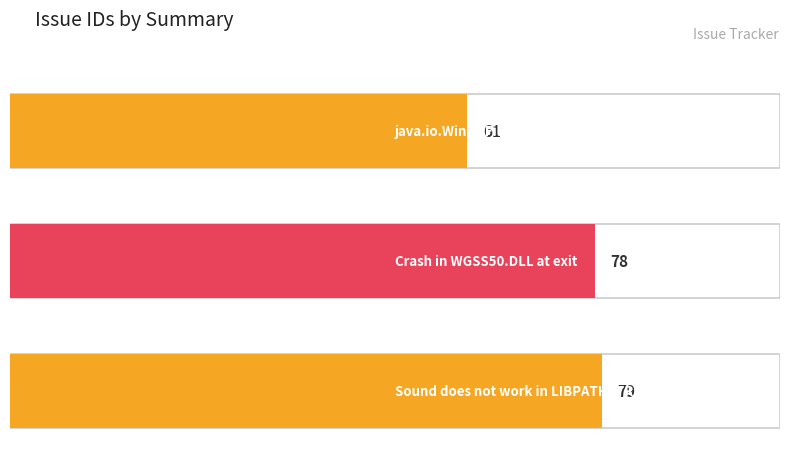

What is the ratio of the value at Crash in WGSS50.DLL at exit to the value at Sound does not work in LIBPATHSTRICT=T?

1.0